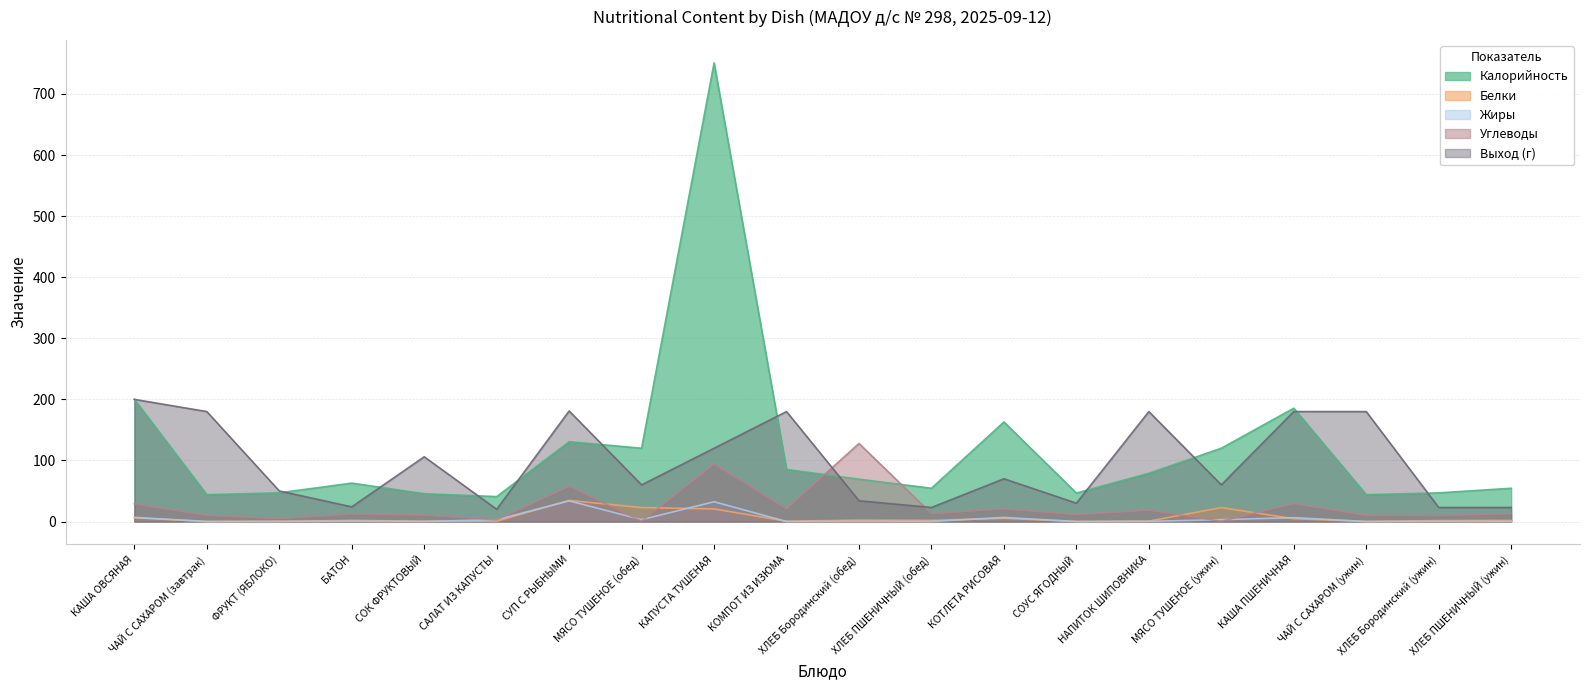

Is it true that Белки equals 34.6 at СУП С РЫБНЫМИ?

True